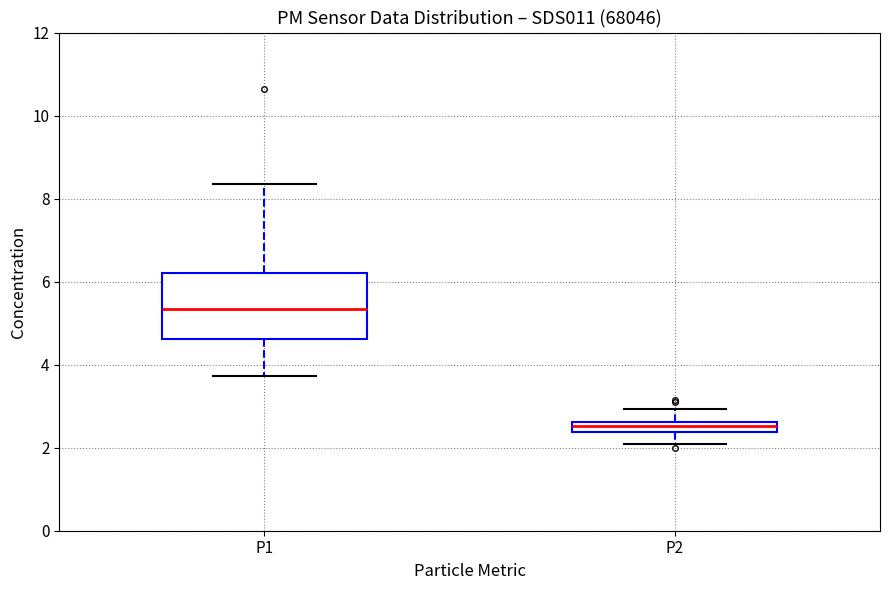

Where does the lower whisker of the box for P1 end on the y-axis? The values are not printed on the chart, so give them approximately, as read against the axis.

3.8